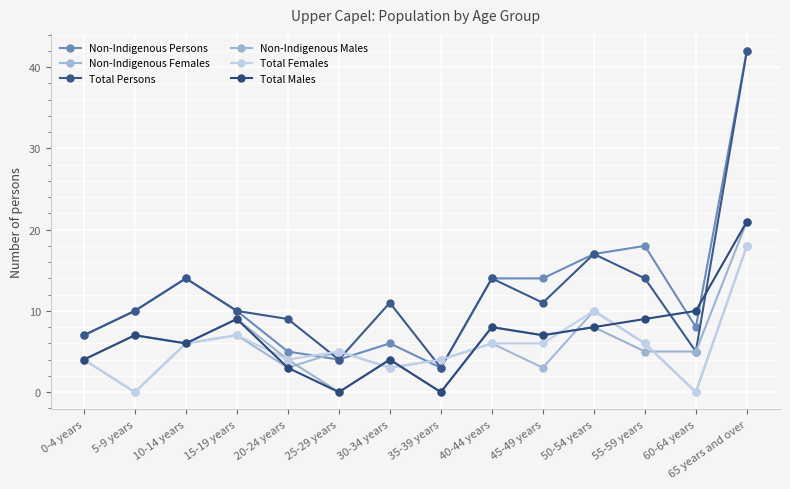

What value does the Total Persons series have at 0-4 years?

7